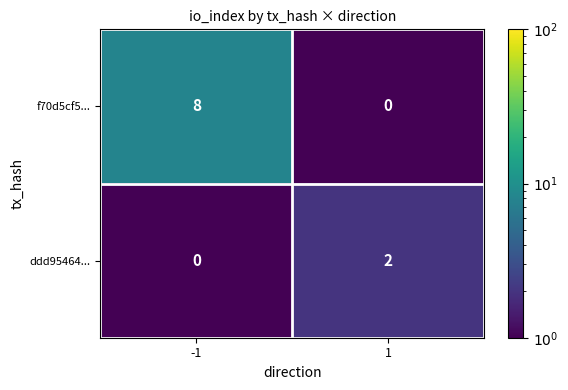

Rank the series by their maximum value, from lowest to highest.

ddd95464..., f70d5cf5...